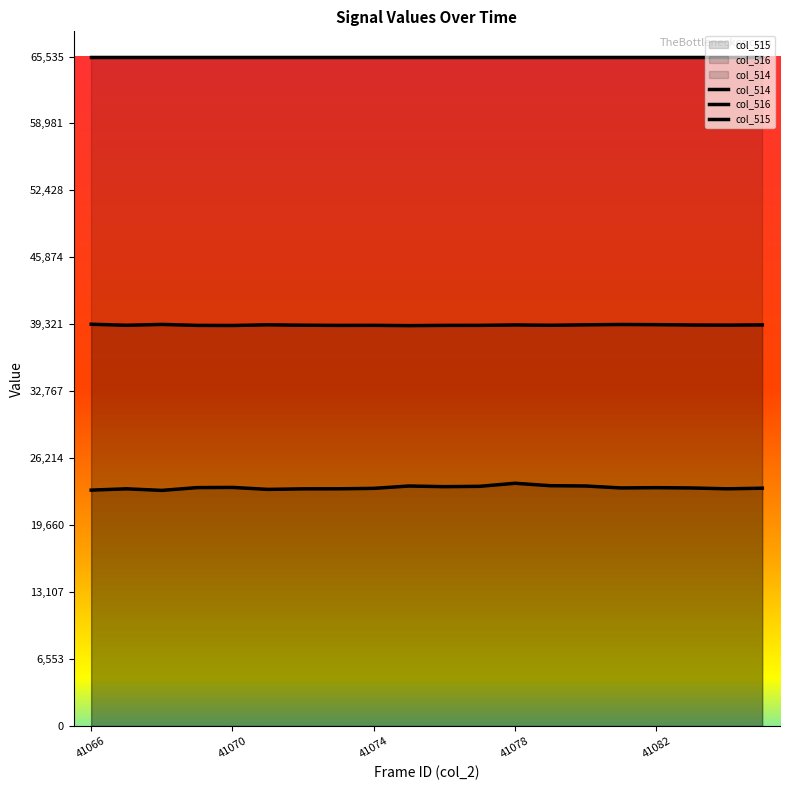

Is it true that col_515 equals 55266 at 41076?

False